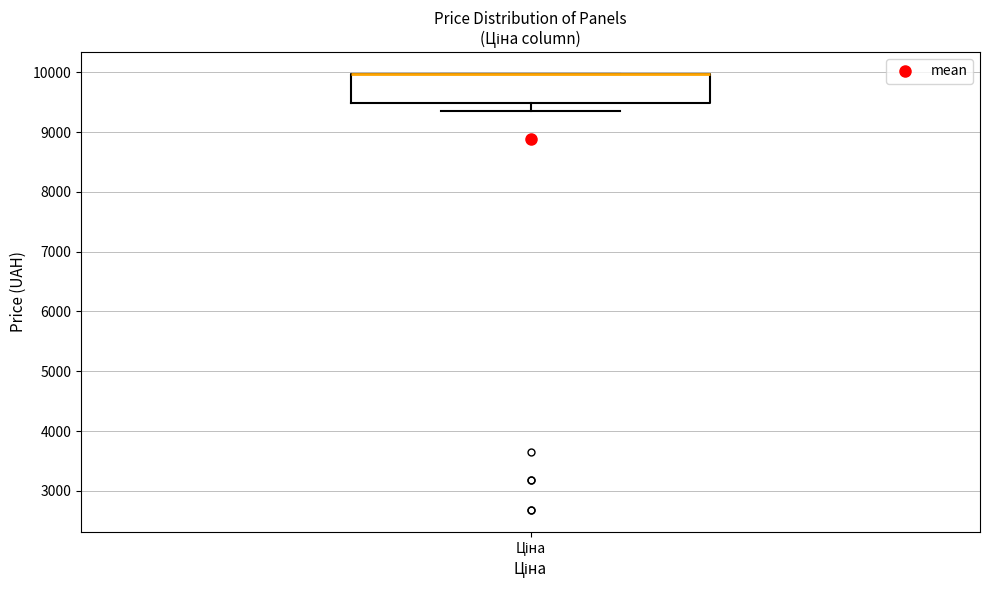

Where is the lower edge of the box for Ціна on the y-axis? The values are not printed on the chart, so give them approximately, as read against the axis.

9500